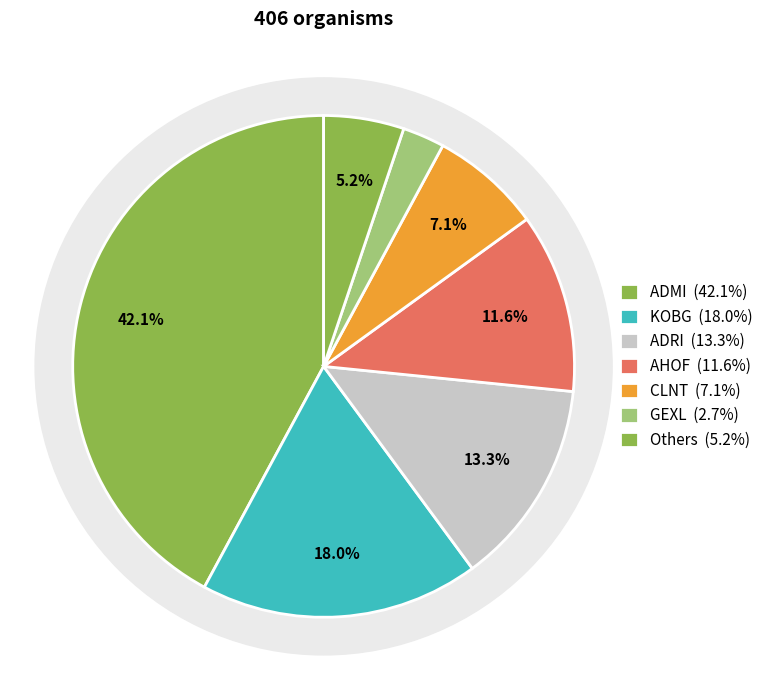

True or false: GOMP accounts for 1% of the total.

False